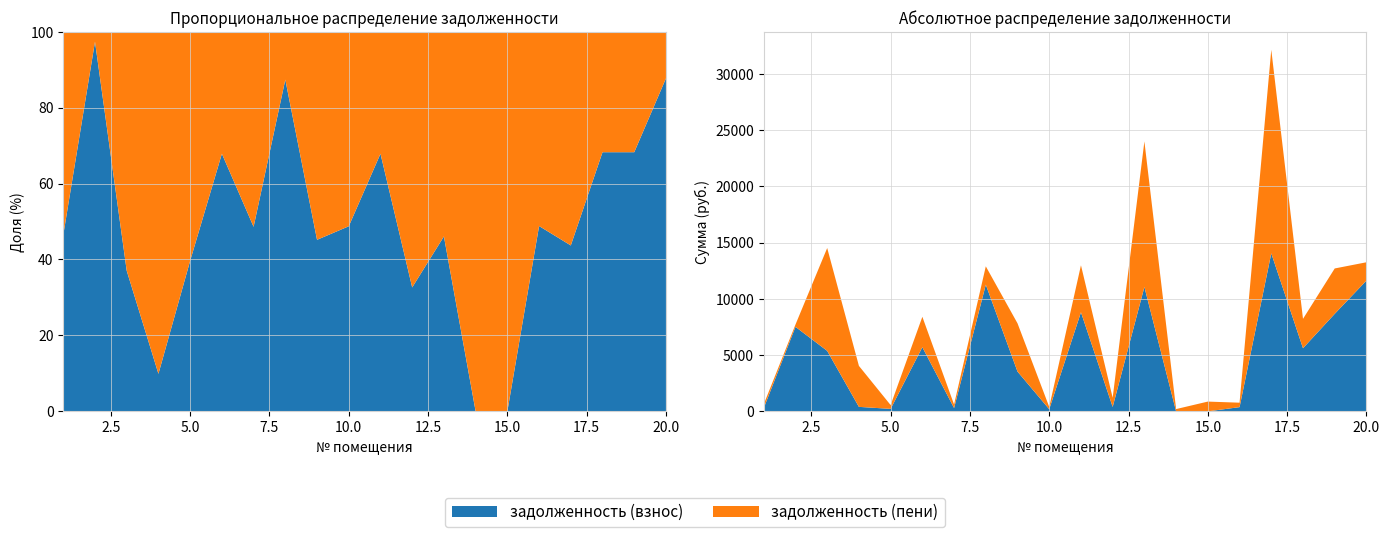

Reading left to right, what are all the values shown in this chart?

задолженность (взнос): 293.0	7510.1	5376.0	399.8	221.4	5702.7	296.4	11259.5	3534.3	192.4	8808.8	394.3	11052.9	0.0	0.0	376.3	14042.0	5611.1	8667.7	11620.0
задолженность (пени): 337.4	203.0	9138.6	3642.8	336.8	2701.1	313.3	1628.4	4287.2	202.3	4172.2	813.7	12937.3	202.9	868.6	394.6	18090.4	2609.5	4031.1	1628.4